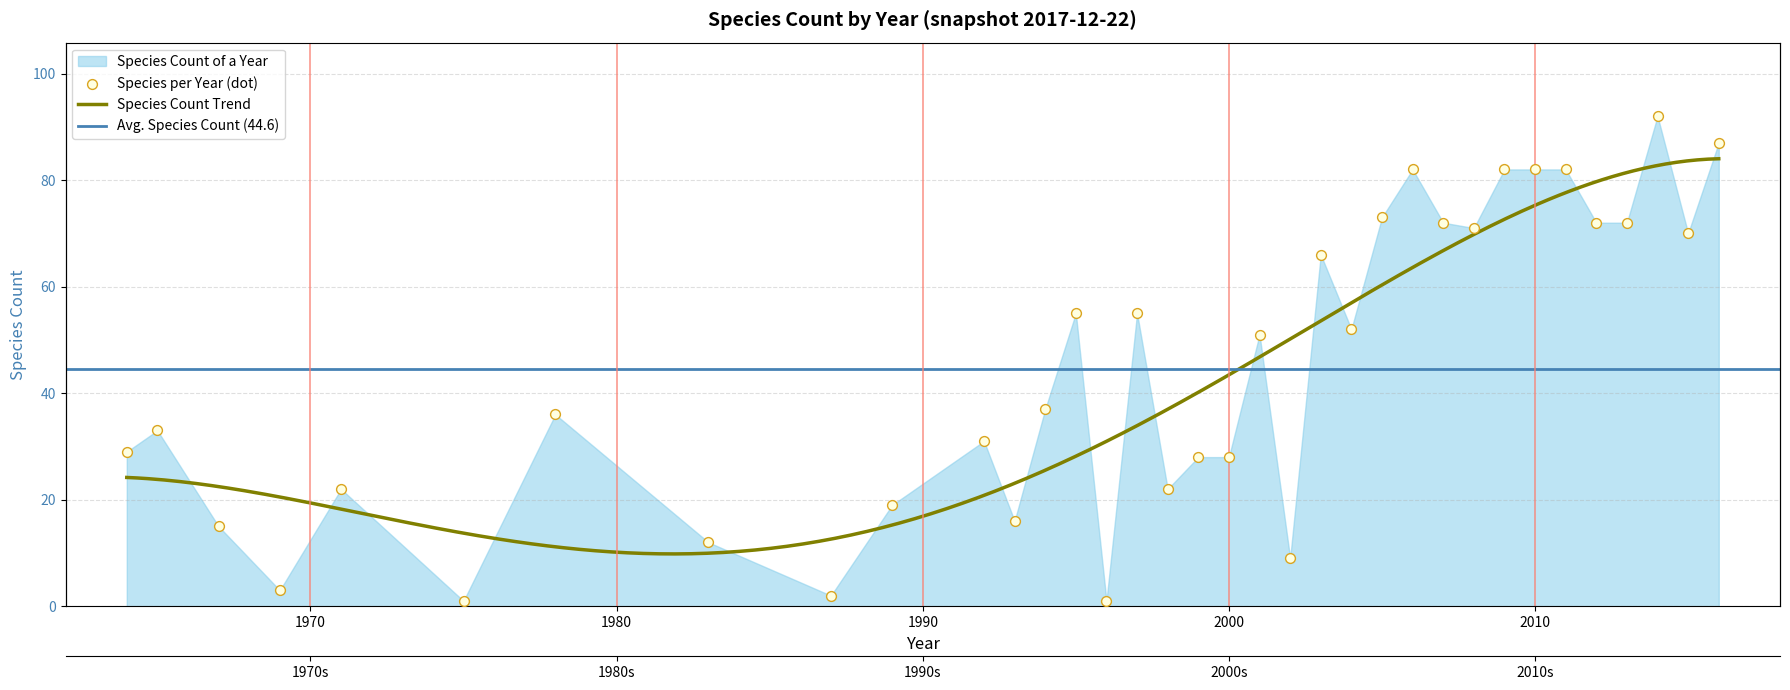

What is the change in value from 1983 to 1995?

+43